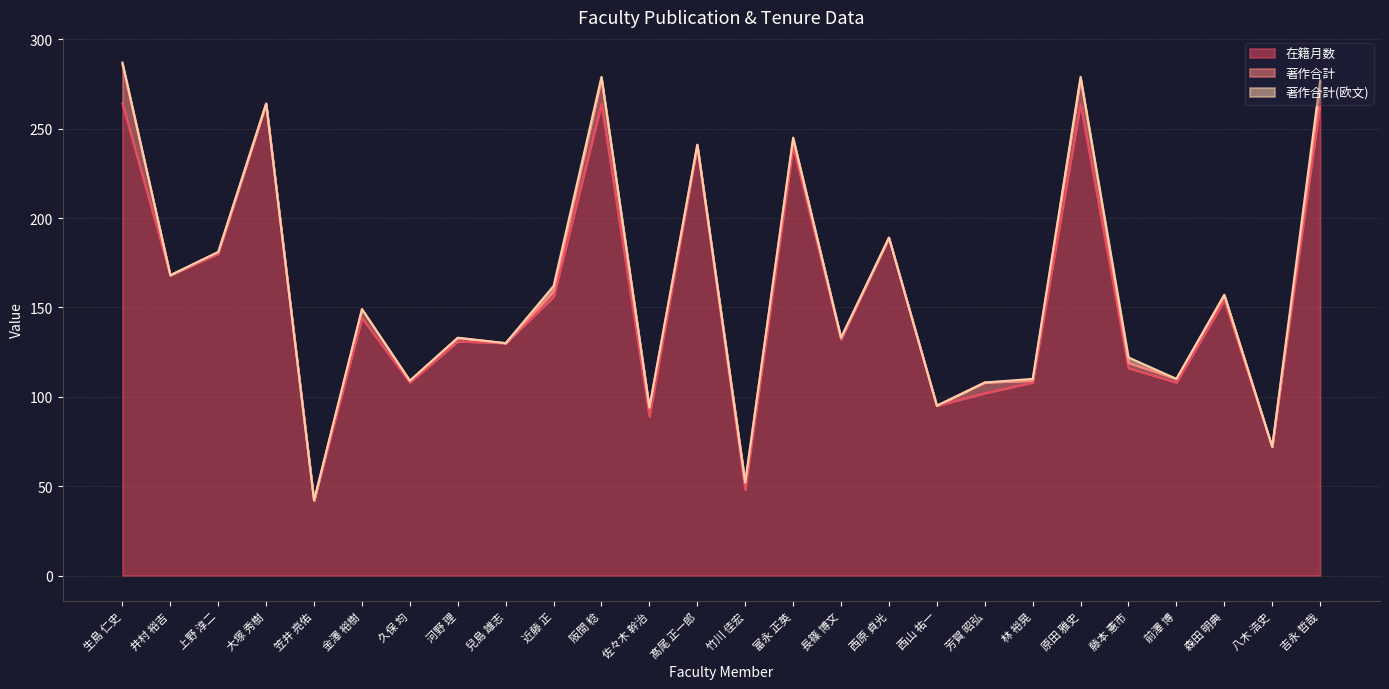

True or false: 在籍月数 and 著作合計(欧文) cross at least once.

False